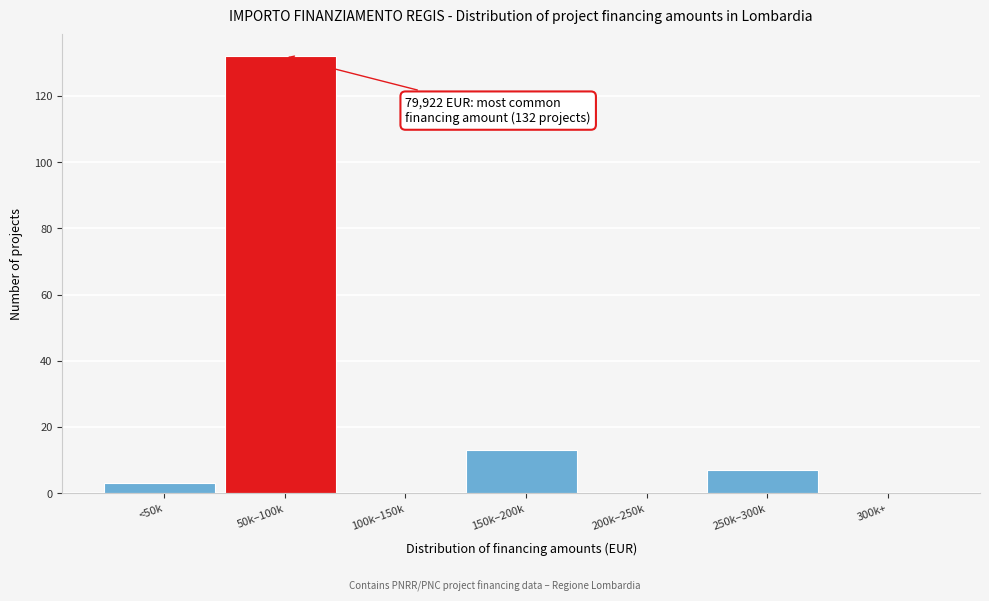

Reading left to right, transcribe all the data shown in this chart.

<50k=3	50k–100k=132	100k–150k=0	150k–200k=13	200k–250k=0	250k–300k=7	300k+=0